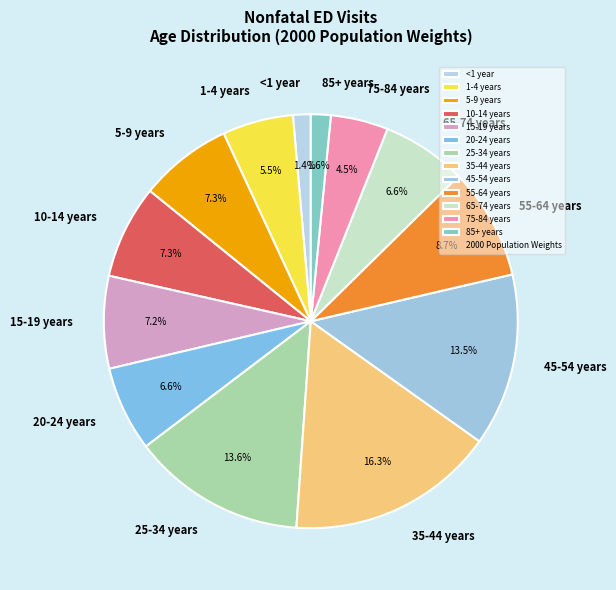

How many segments does this pie chart have?

13